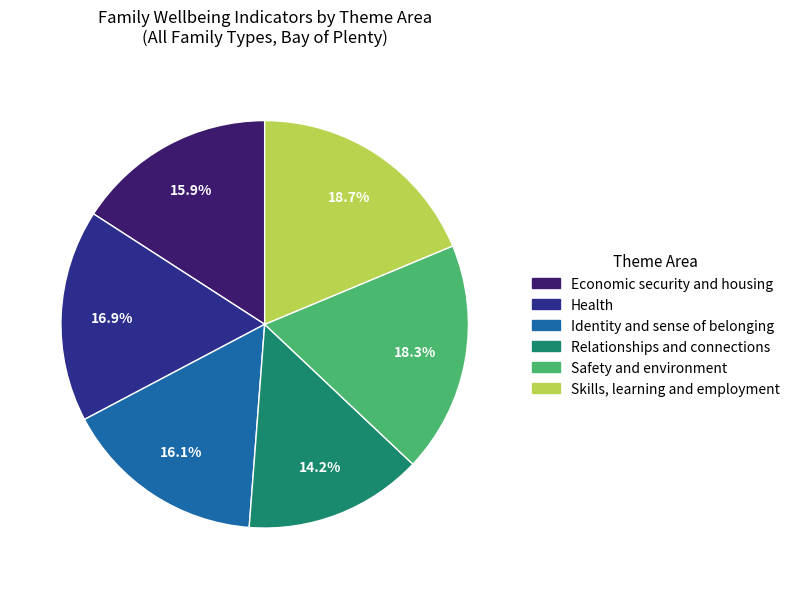

To the nearest percent, what portion does Health represent?

17%